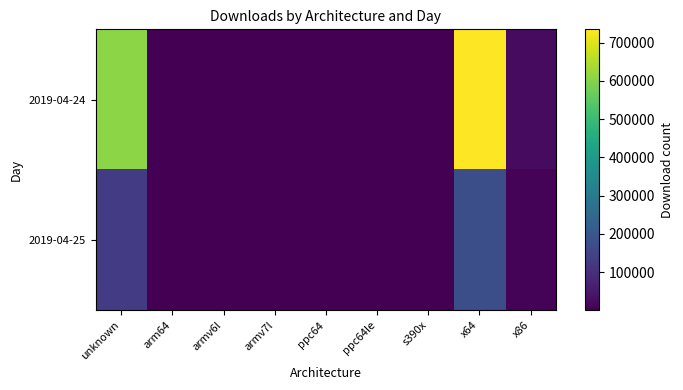

Reading right to left, transcribe all the data shown in this chart.

2019-04-24: x86=21946	x64=735094	s390x=688	ppc64le=793	ppc64=571	armv7l=2505	armv6l=1020	arm64=1500	unknown=608508
2019-04-25: x86=6728	x64=177090	s390x=48	ppc64le=62	ppc64=34	armv7l=501	armv6l=113	arm64=357	unknown=126837